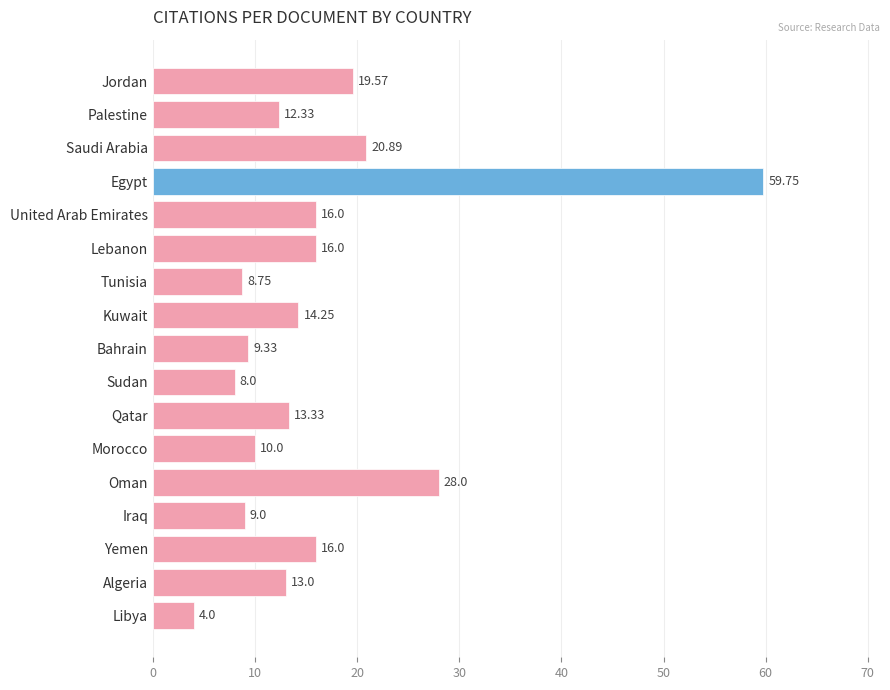

What is the sum of all values?

278.2